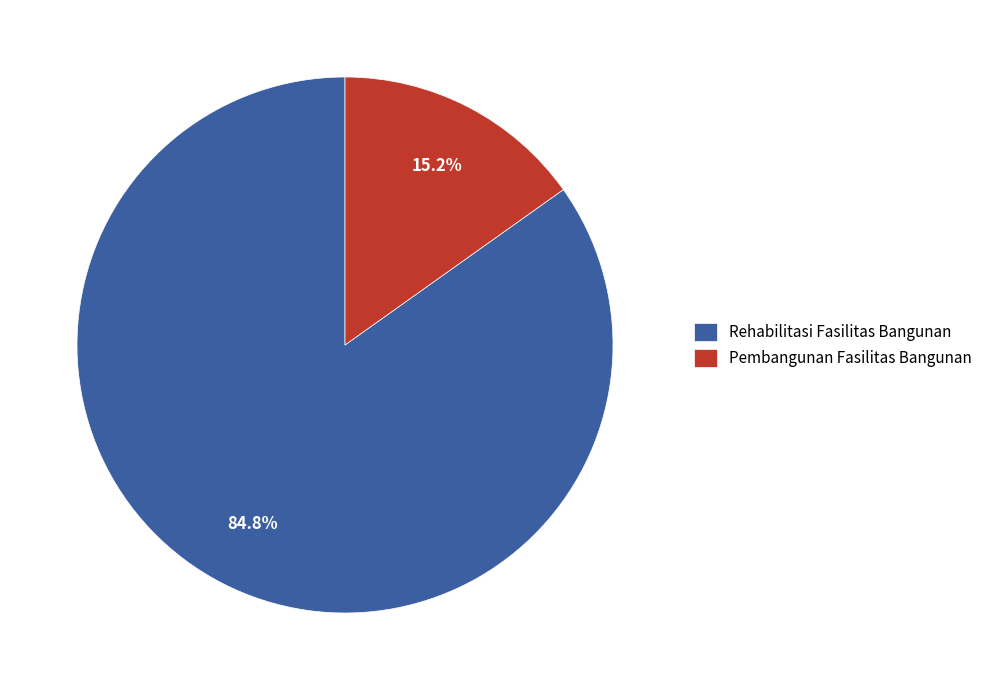

Is there any slice that represents more than half of the pie?

Yes